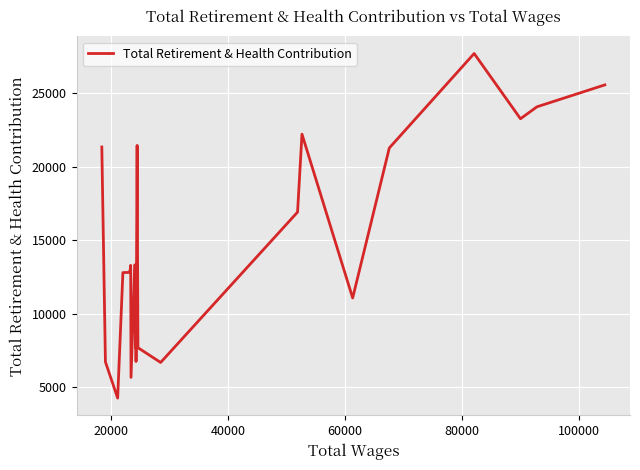

Does the chart display data point markers on the line(s)?

No